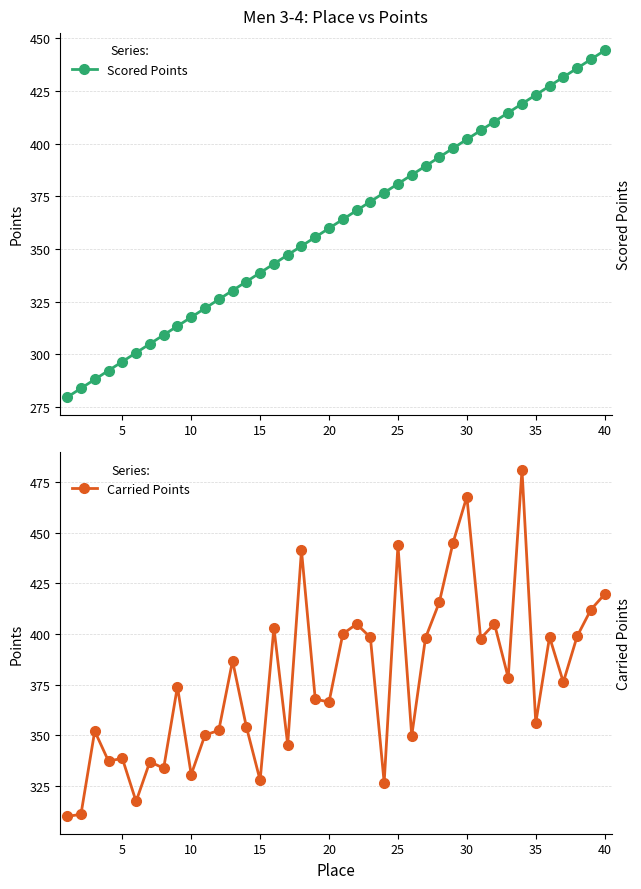

What is the difference between the Scored Points values at 5 and 15?

42.2